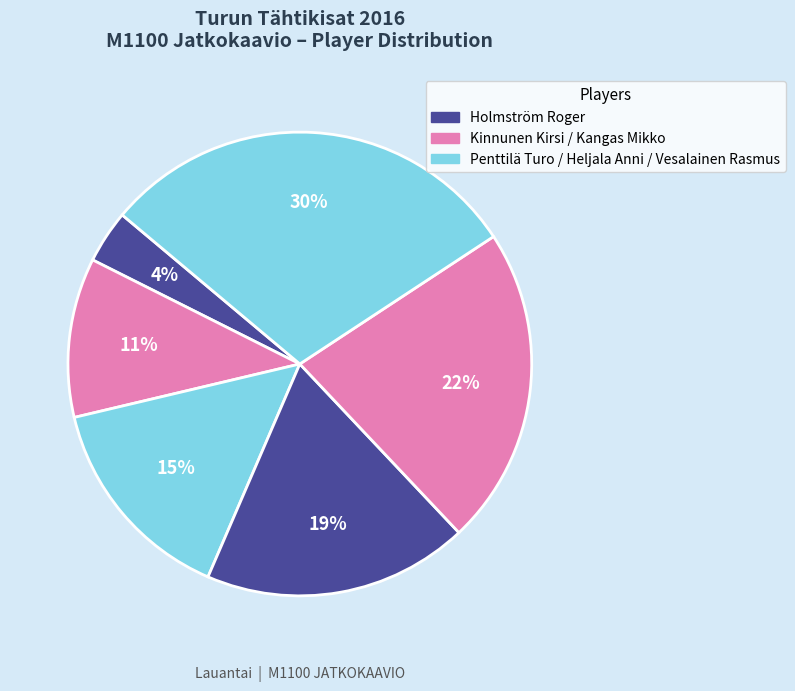

Count the number of slices in the pie.

6